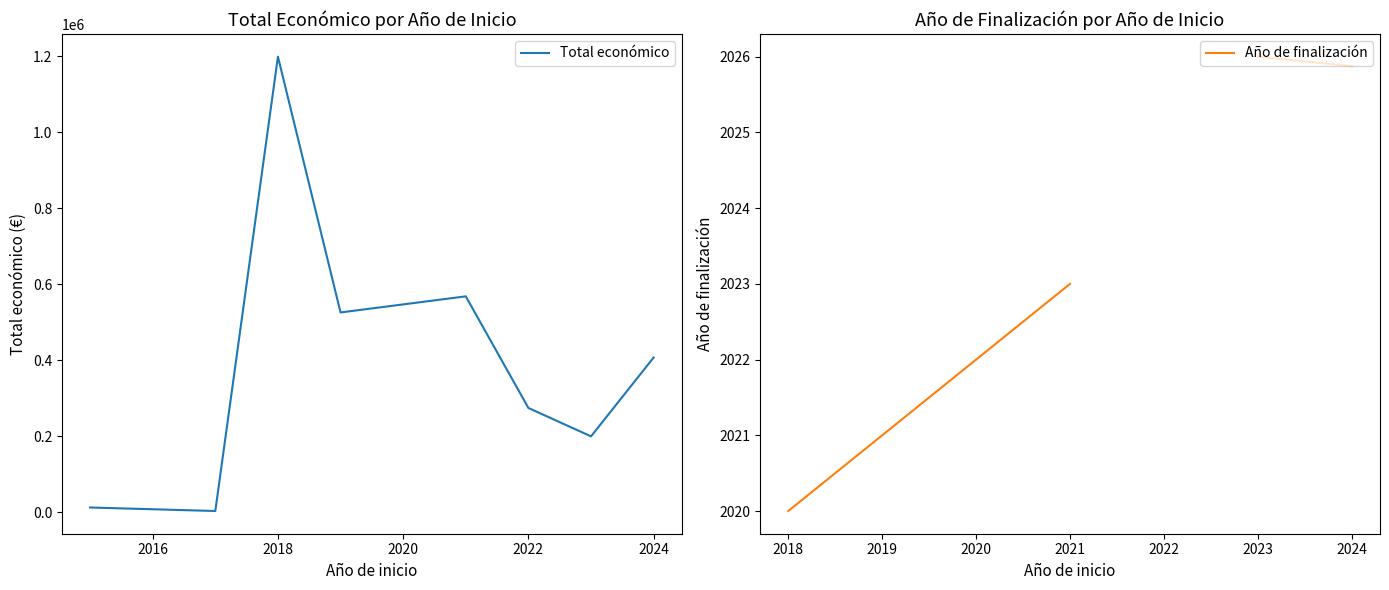

Which category has the lowest value across all series?

2018